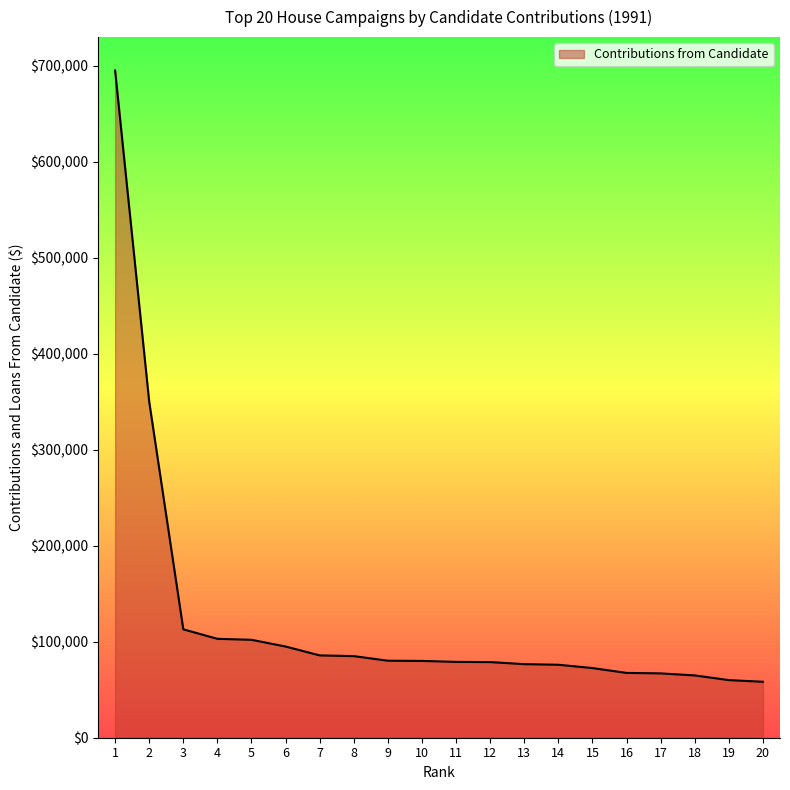

Which has a higher value, 4 or 18?

4